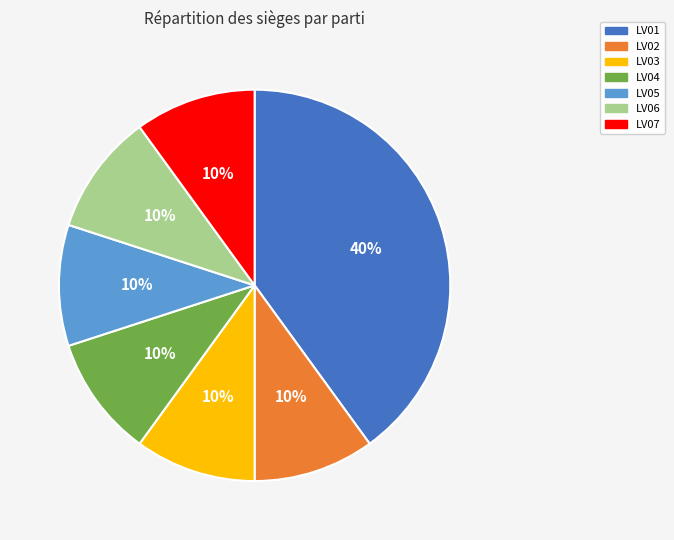

Which has a higher value, LV03 or LV01?

LV01